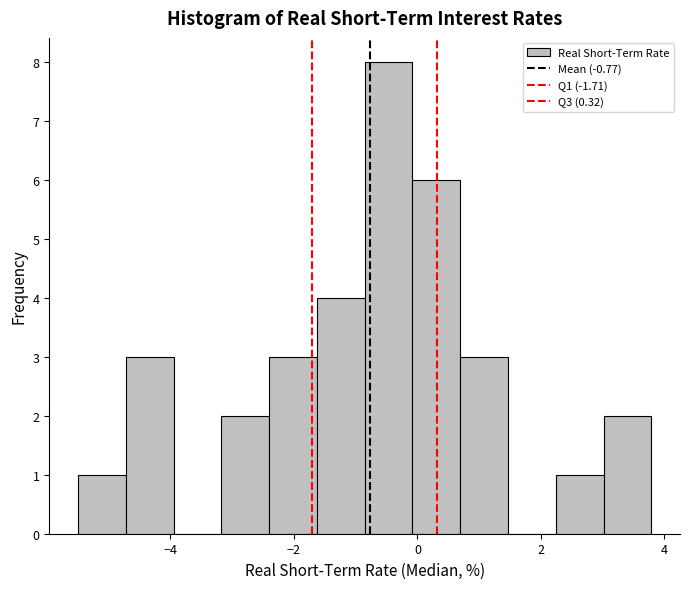

Around what value on the x-axis is the tallest bar? Give the approximate position of its centre, as read against the axis.

-0.4